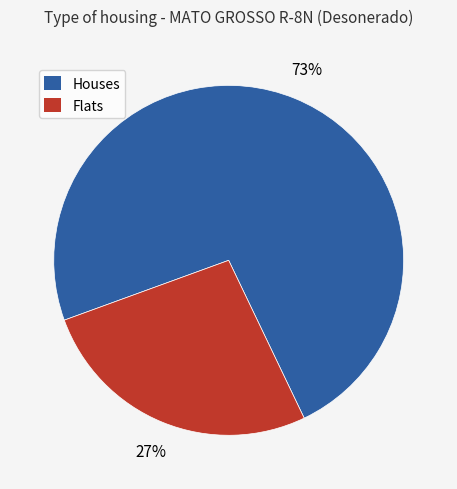

Does any single category account for the majority?

Yes